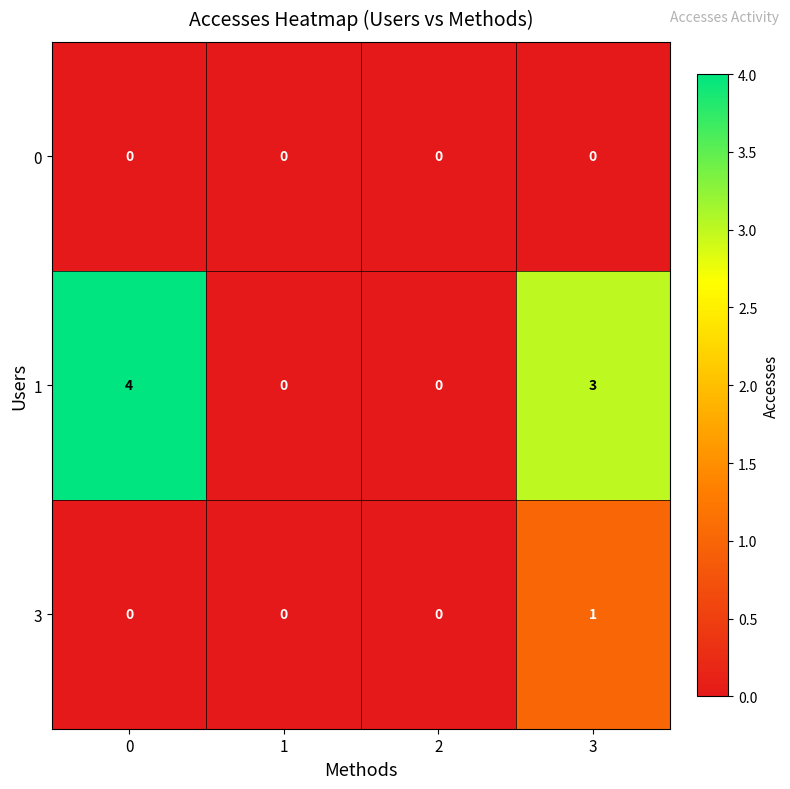

Reading right to left, what are all the values shown in this chart?

0: 3=0	2=0	1=0	0=0
1: 3=3	2=0	1=0	0=4
3: 3=1	2=0	1=0	0=0